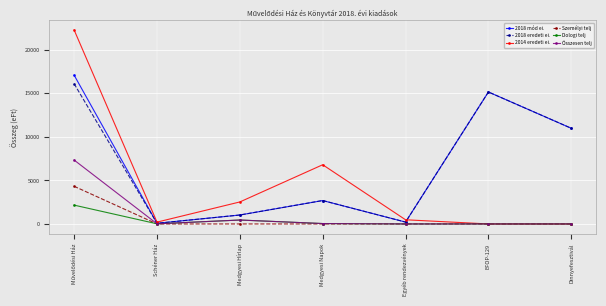

What is the maximum value for 2014 eredeti ei.?

22277.0